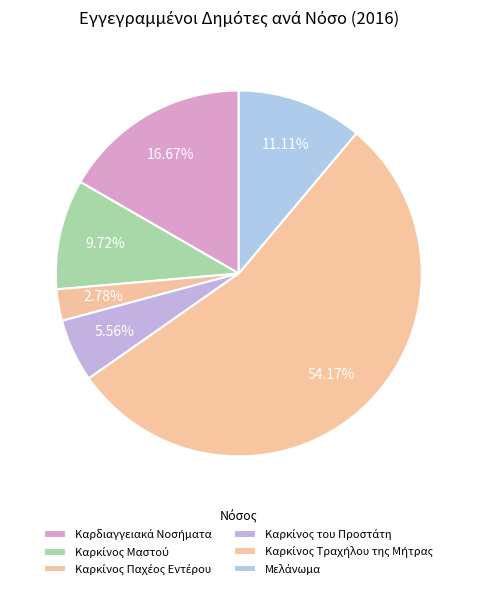

Which has a higher value, Καρκίνος Παχέος Εντέρου or Καρδιαγγειακά Νοσήματα?

Καρδιαγγειακά Νοσήματα